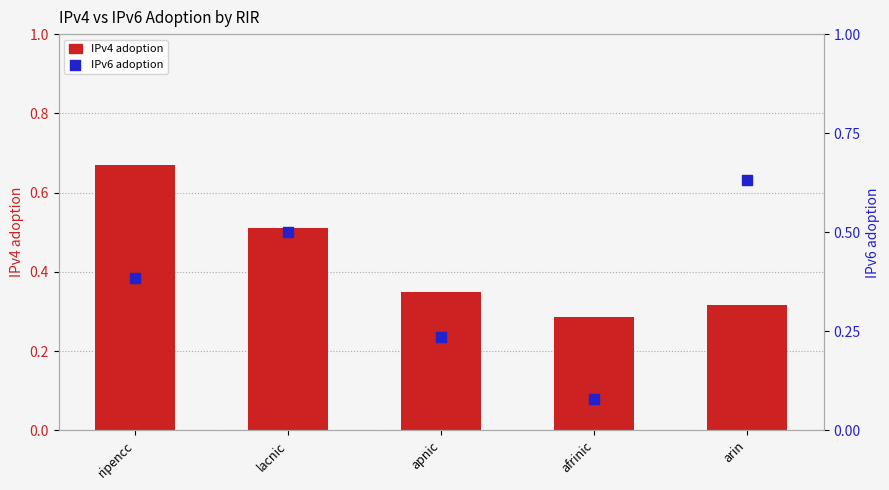

At which category is the sum across all series the highest?

ripencc